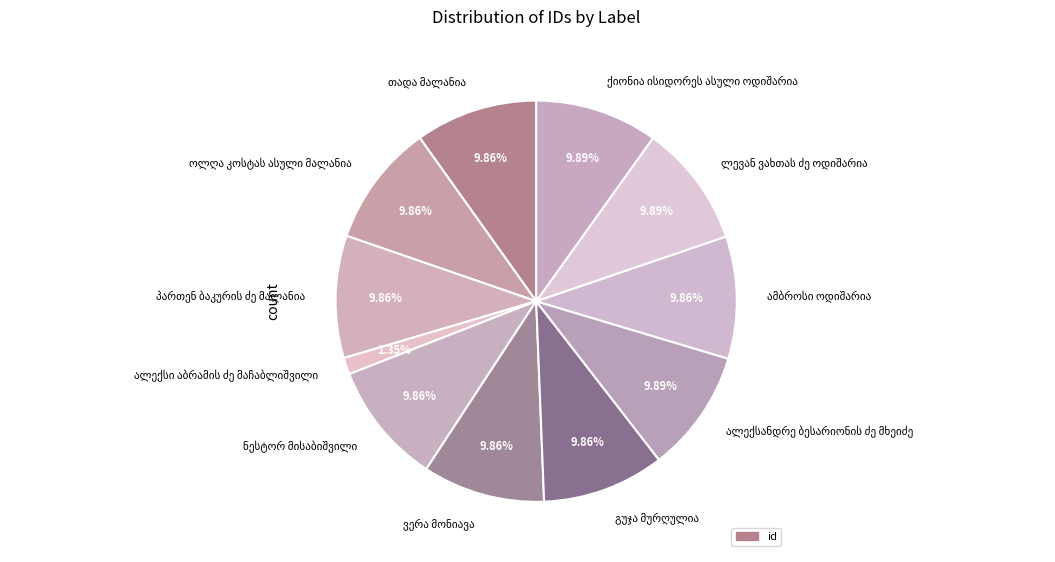

Is there any slice that represents more than half of the pie?

No